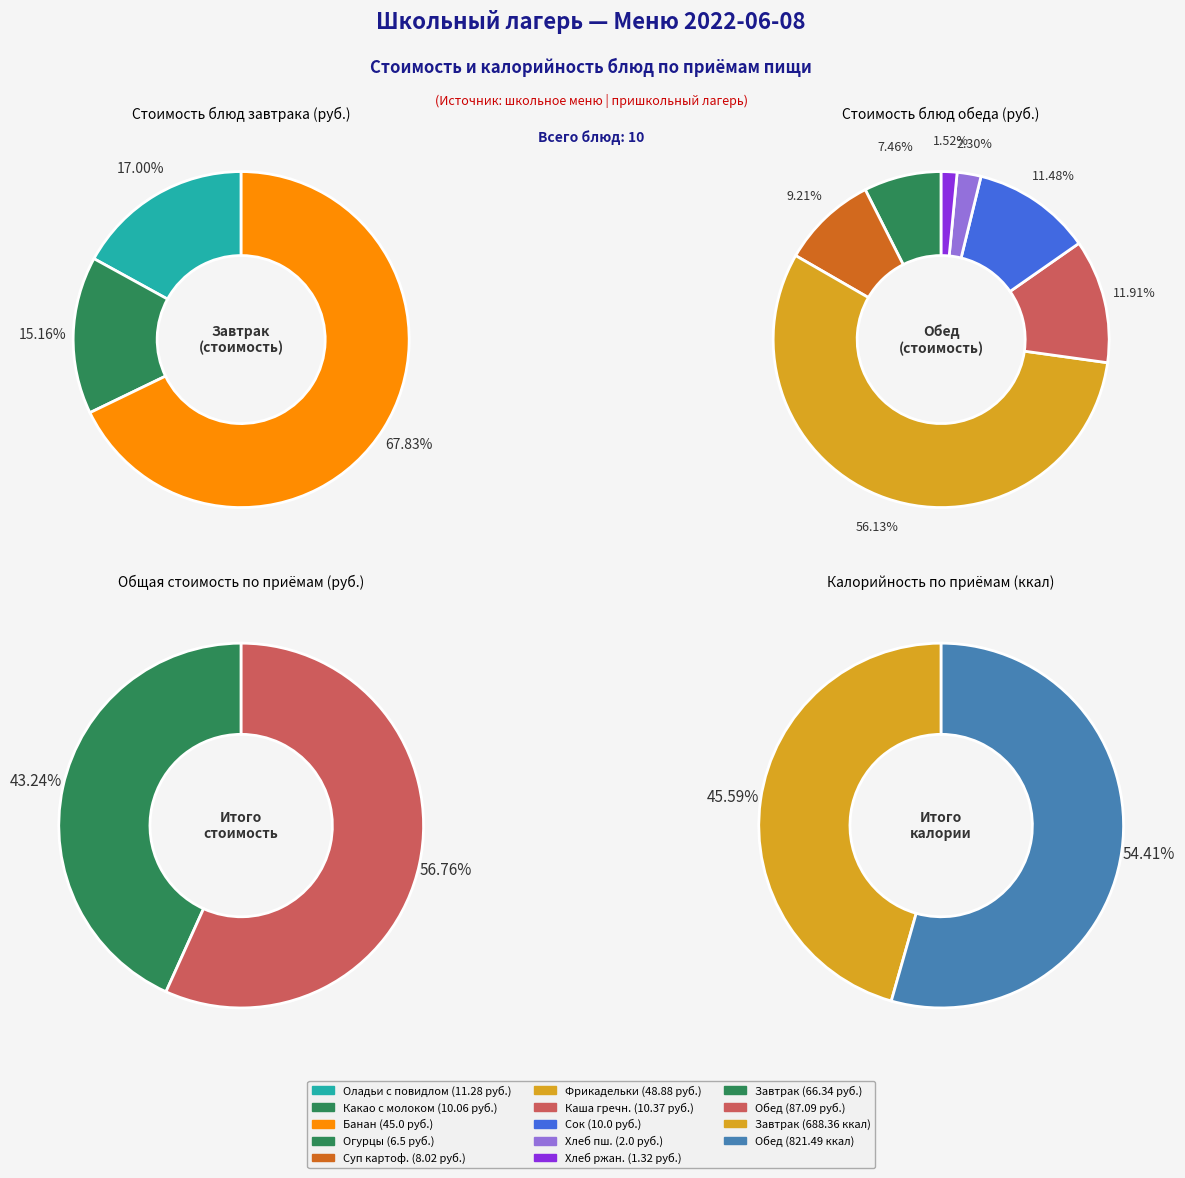

Rank the categories by value from highest to lowest.

Фрикадельки из говядины, Банан, Оладьи с повидлом, Каша гречневая вязкая, Какао с молоком, Сок фруктовый, Суп картофельный с горохом, Огурцы свежие в нарезке, Хлеб пшеничный, Хлеб ржаной